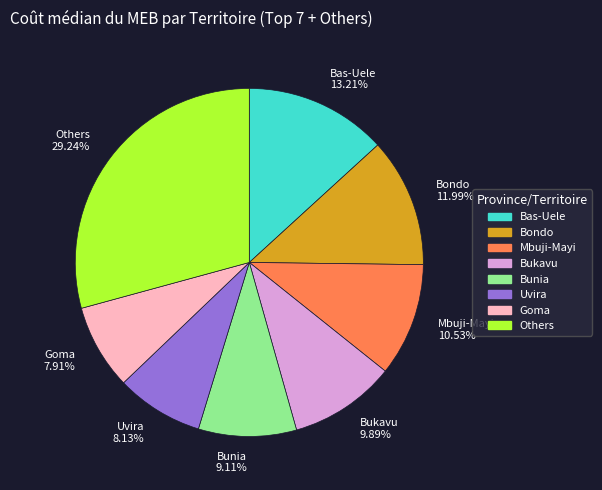

Count the number of slices in the pie.

8